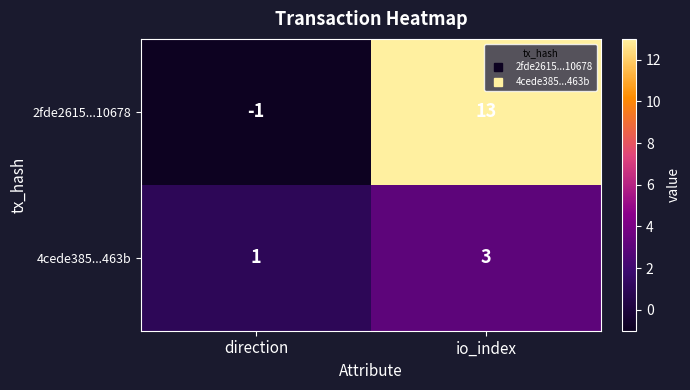

Which series has the largest total across all categories?

2fde2615...10678